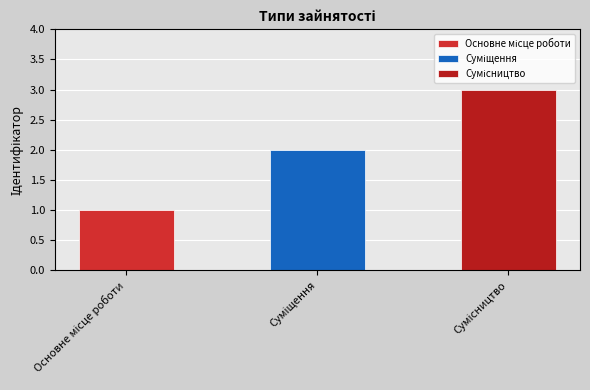

What is the maximum value shown in the chart?

3